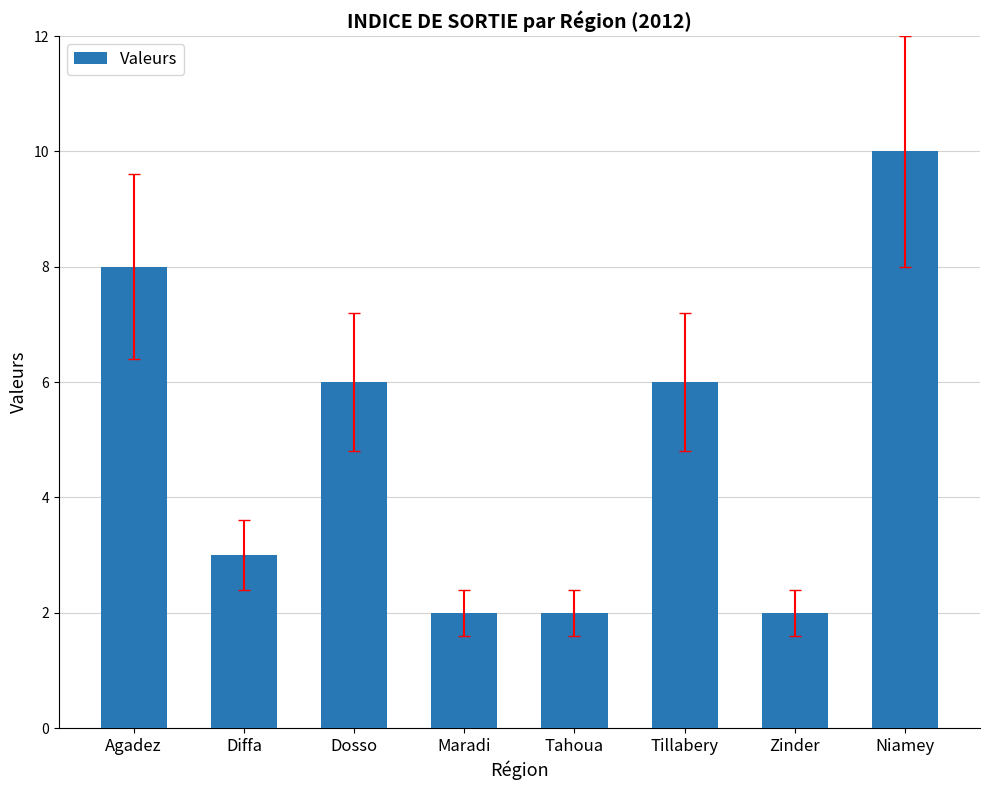

What value does the data have at Tillabery?

6